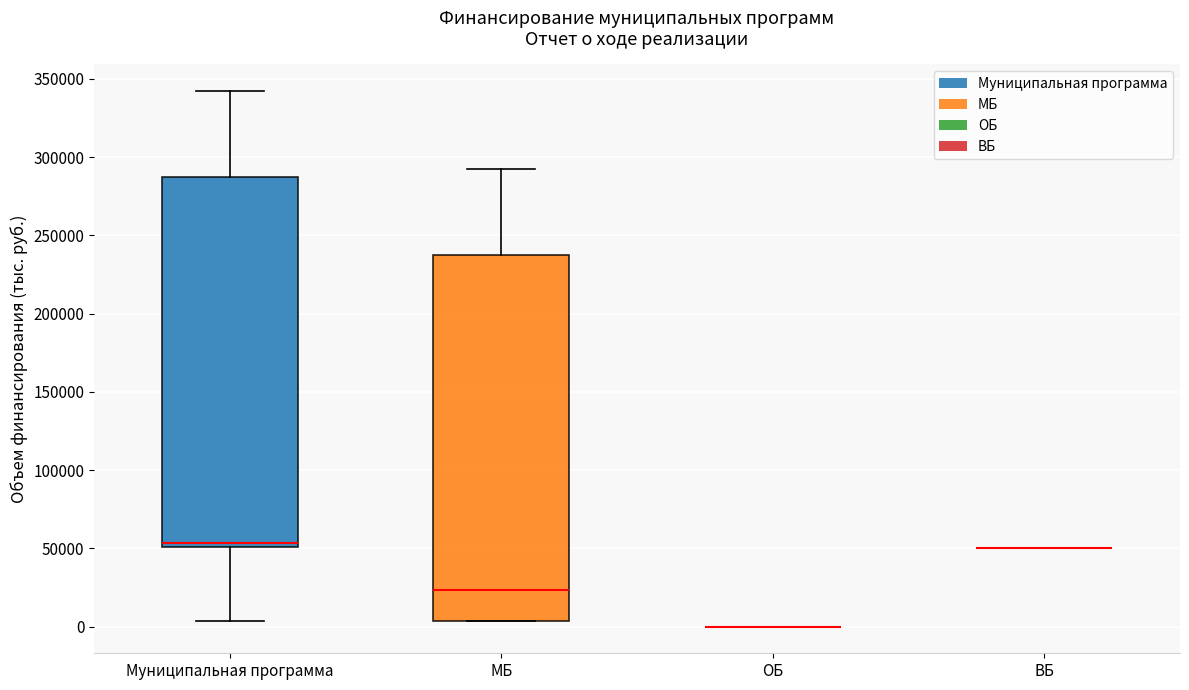

Reading left to right, transcribe this box plot: for each box, give where its median line is, the range the box spans, and where its two whiskers end, as read against the y-axis. The values are not printed on the chart, so give them approximately, as read against the axis.

Муниципальная программа: median 55000, box 50000 to 290000, whiskers 5000 to 340000
МБ: median 25000, box 5000 to 240000, whiskers 5000 to 290000
ОБ: box collapsed to a line at 0, whiskers 0 to 0
ВБ: box collapsed to a line at 50000, whiskers 50000 to 50000